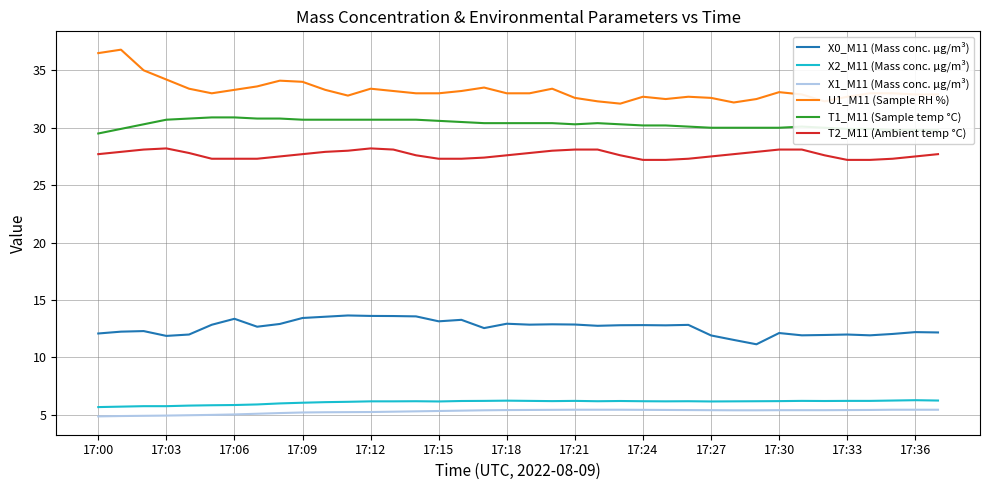

True or false: X0_M11 (Mass conc. μg/m³) and T1_M11 (Sample temp °C) cross at least once.

False